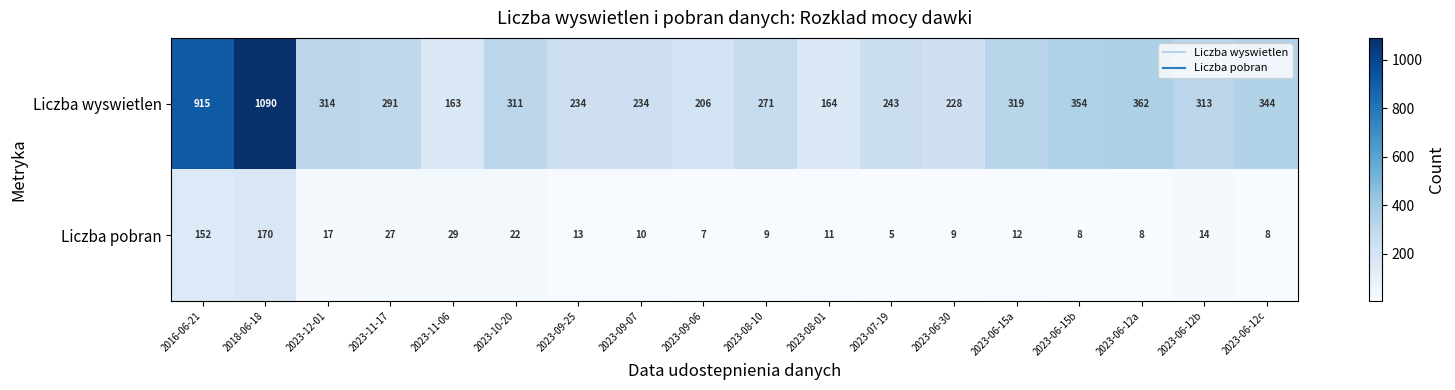

How many distinct data groups are displayed?

2